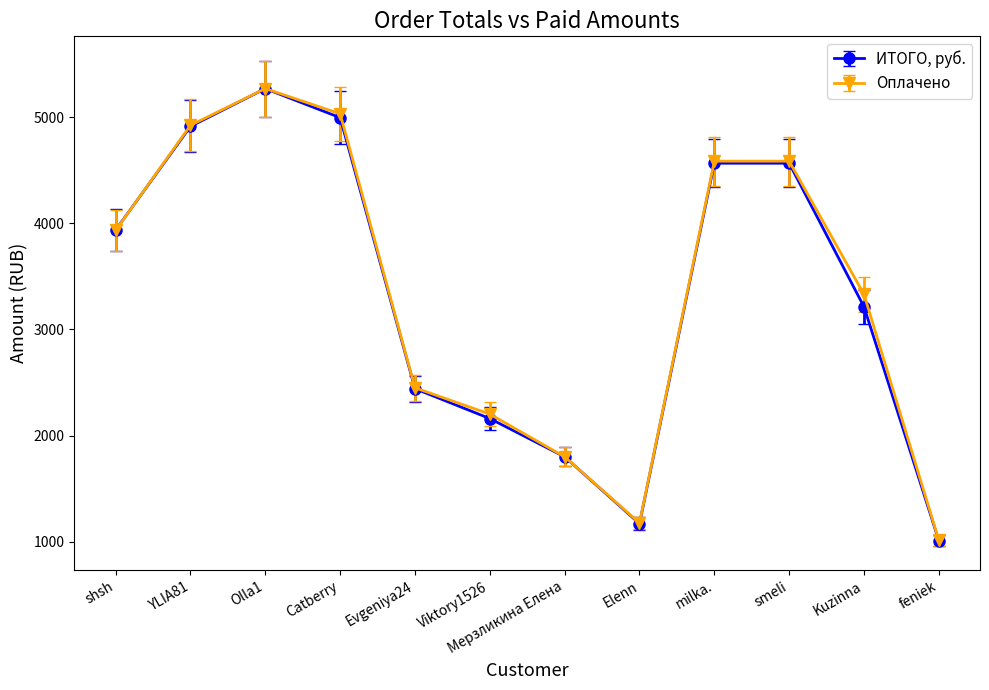

Rank the series by their maximum value, from lowest to highest.

ИТОГО, руб., Оплачено